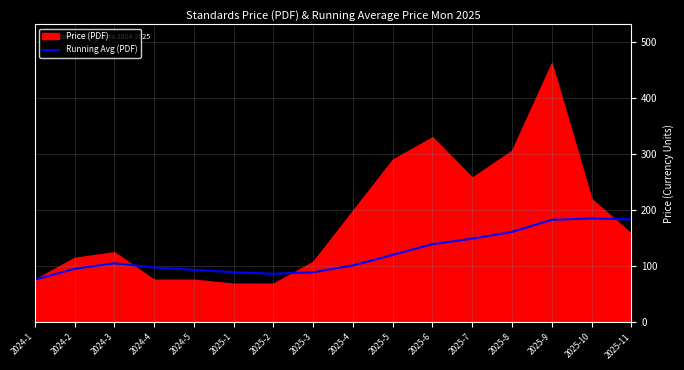

The value of Running Avg (PDF) at 2025-5 is 157.3. True or false?

False